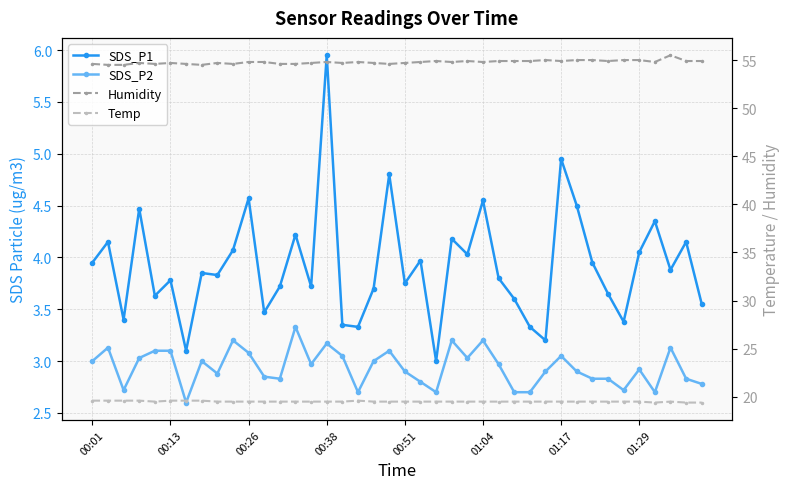

What is the average value of the SDS_P1 series?

3.9